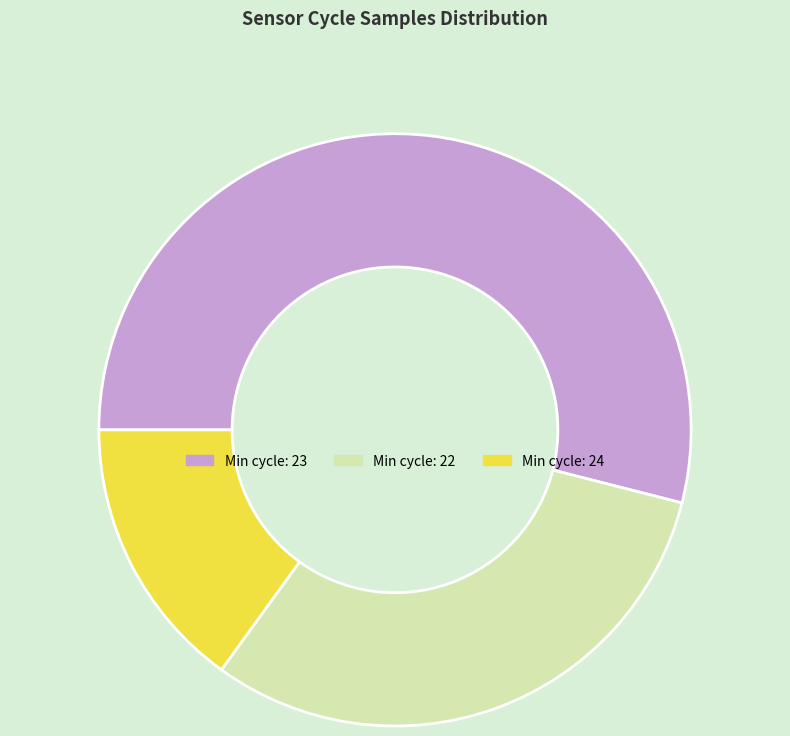

Do Min cycle: 23 and Min cycle: 22 together represent more than half of the pie?

Yes